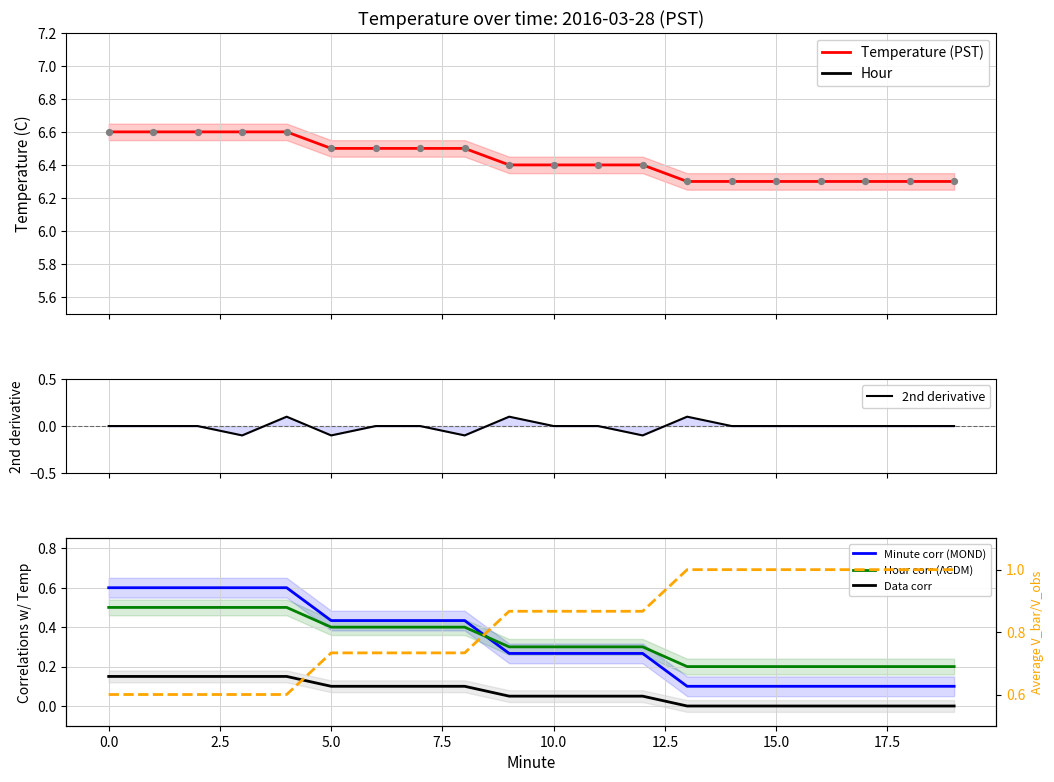

At how many categories does at least one series exceed 0?

20